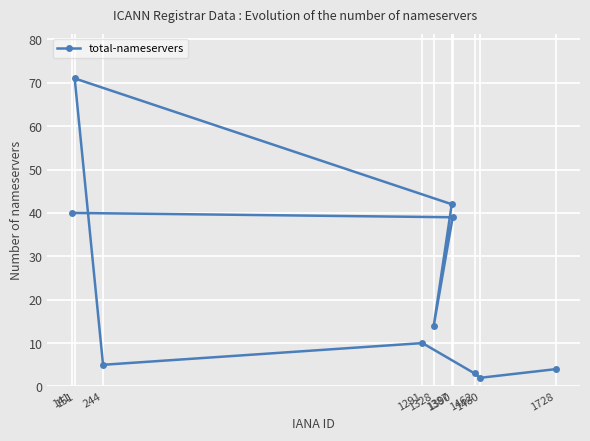

List the labels in order of value, largest first.

151, 1387, 141, 1390, 1328, 1291, 244, 1728, 1462, 1480